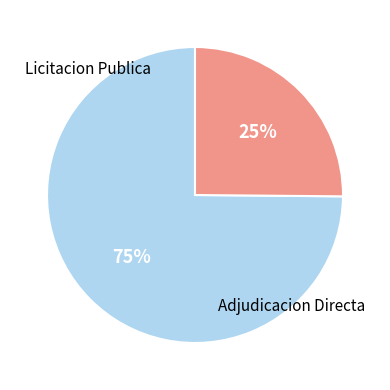

To the nearest percent, what is the difference between the largest and smallest slice percentages?

50%